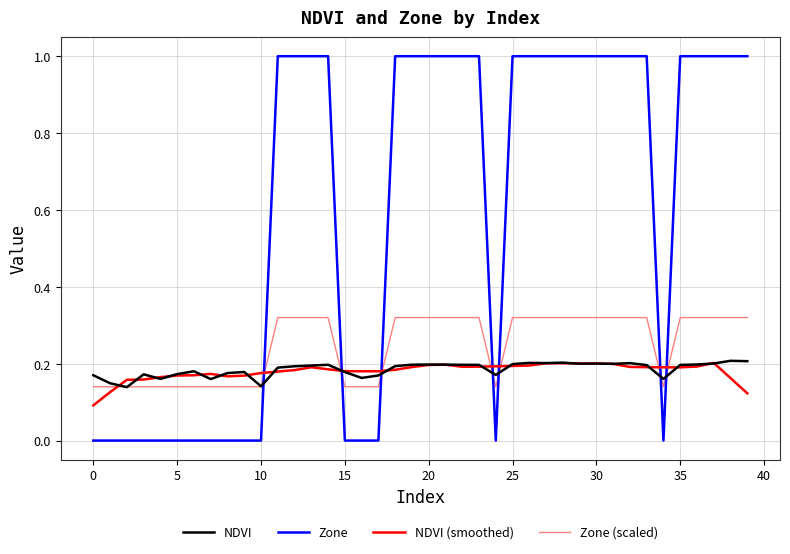

In NDVI, how many points are lower than both neighbors (excluding endpoints)?

10